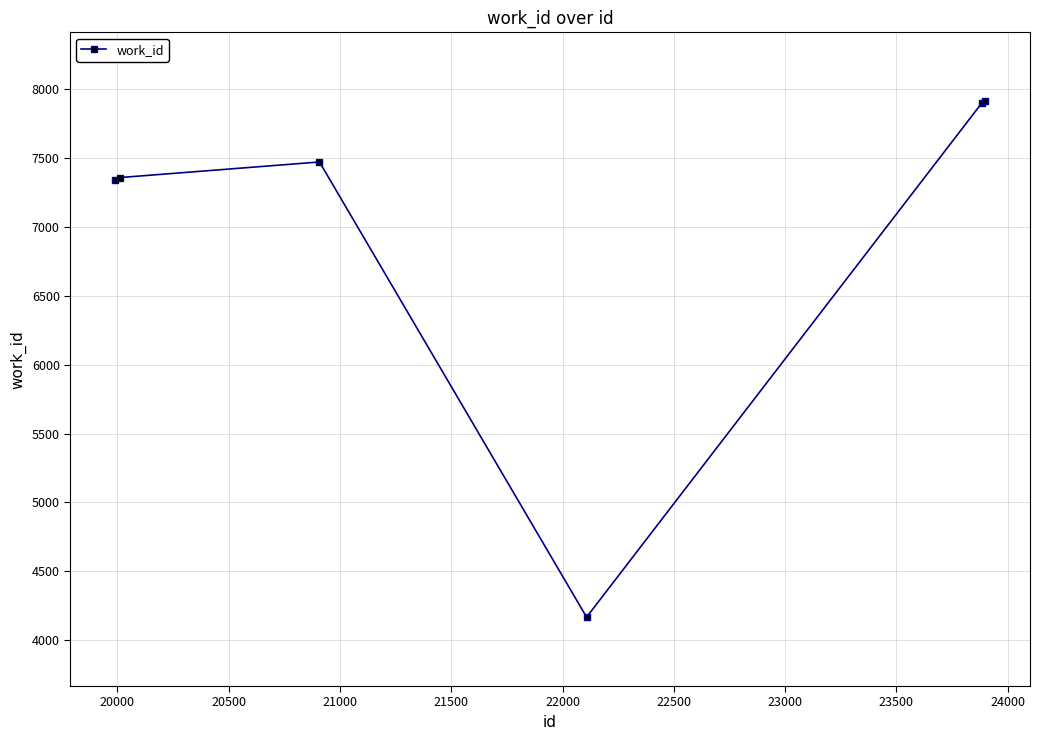

What is the difference between the second highest and second lowest values?

563